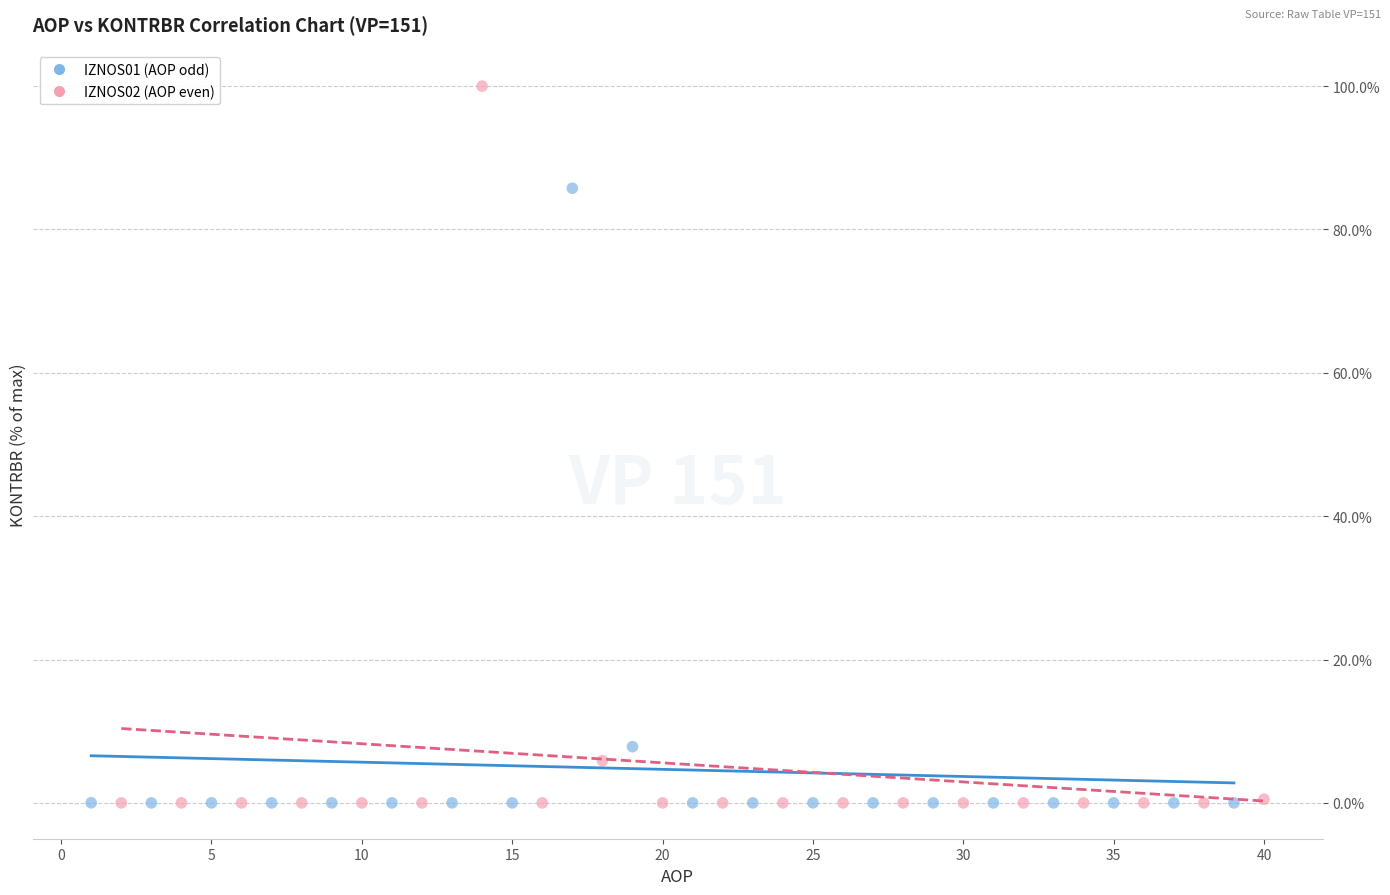

Which series contains the highest Y value?

IZNOS02 (AOP even)